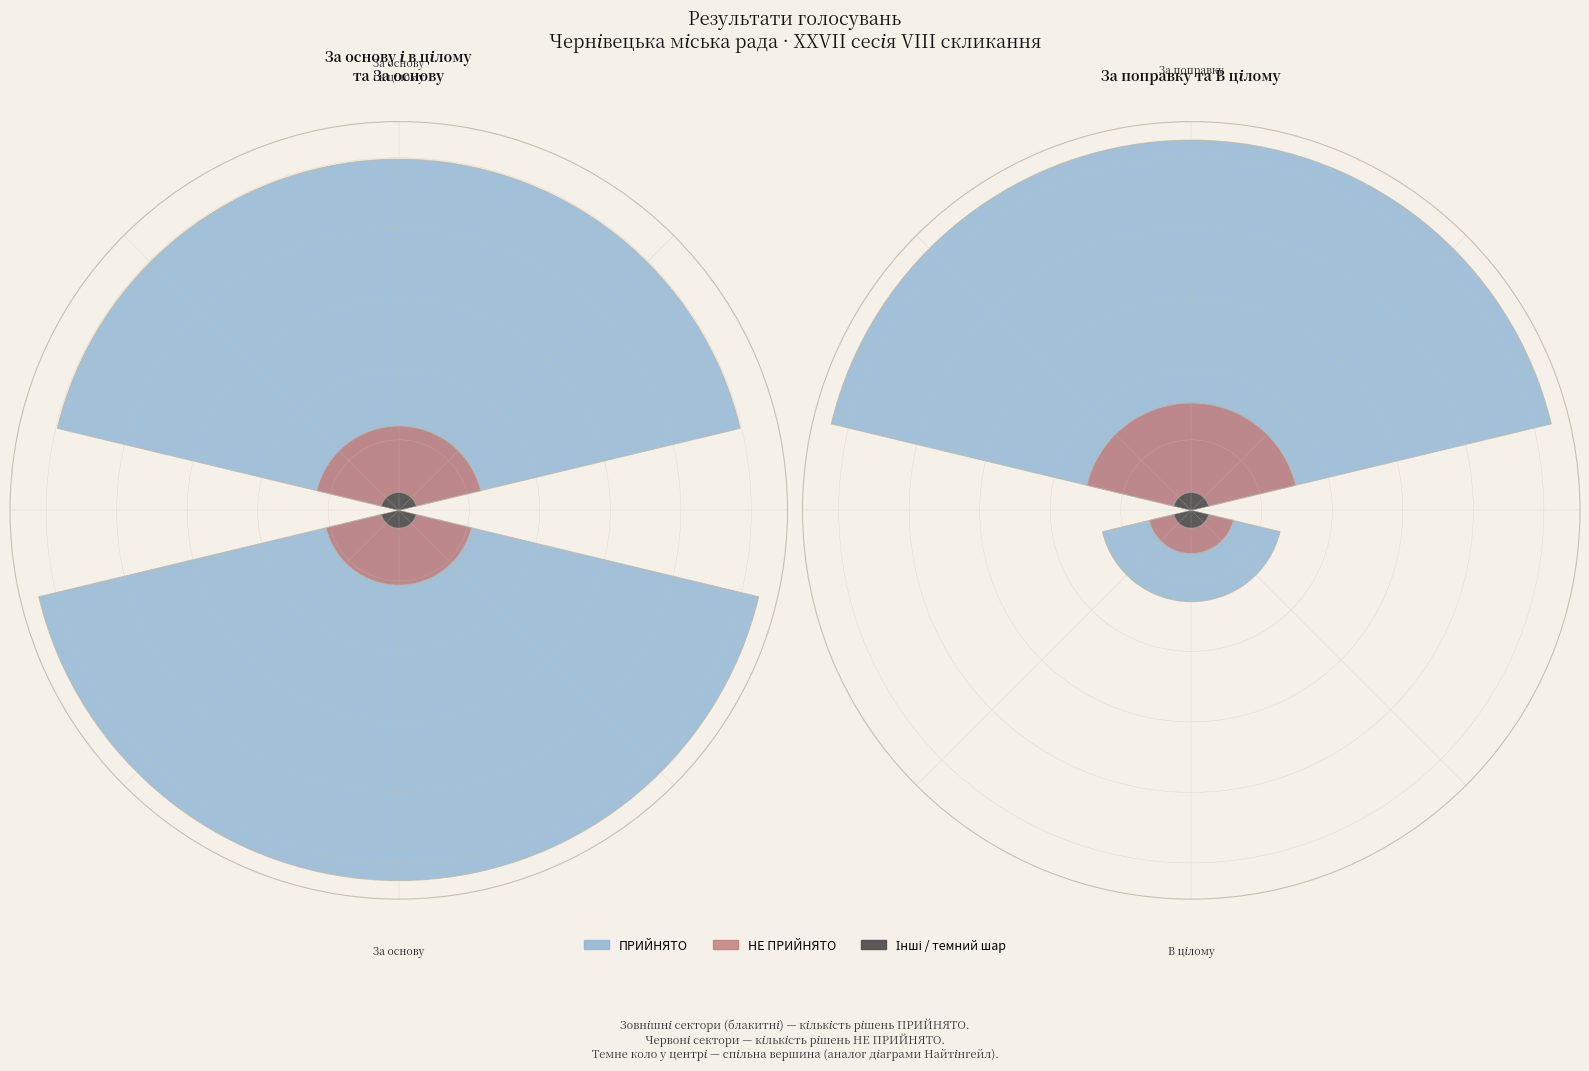

True or false: НЕ ПРИЙНЯТО accounts for 32% of the total.

False